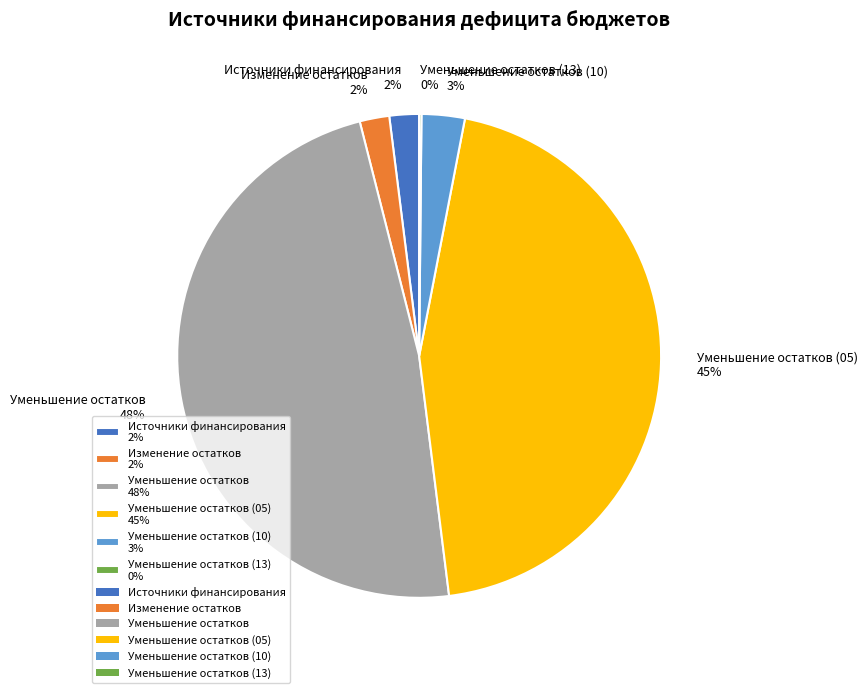

Which slice is the largest?

Уменьшение остатков 48%